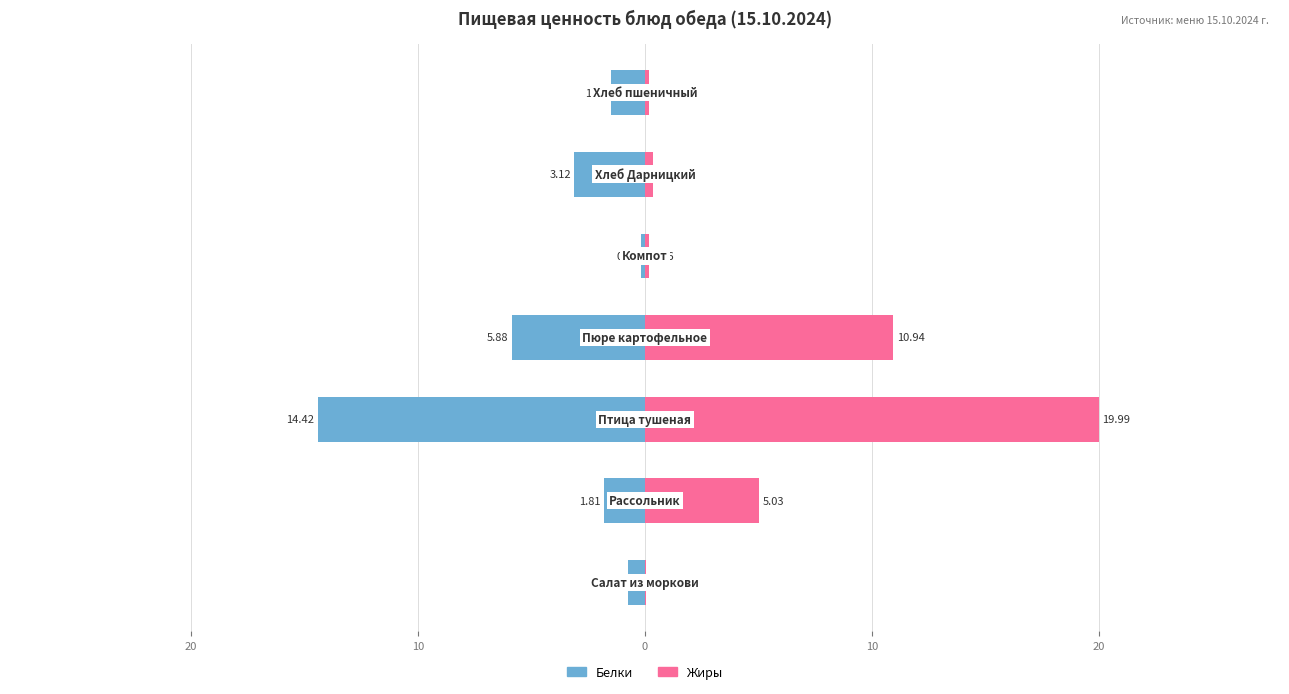

Reading left to right, extract all data points from this chart.

Белки: -0.7	-1.8	-14.4	-5.9	-0.2	-3.1	-1.5
Жиры: 0.1	5.0	20.0	10.9	0.2	0.4	0.2